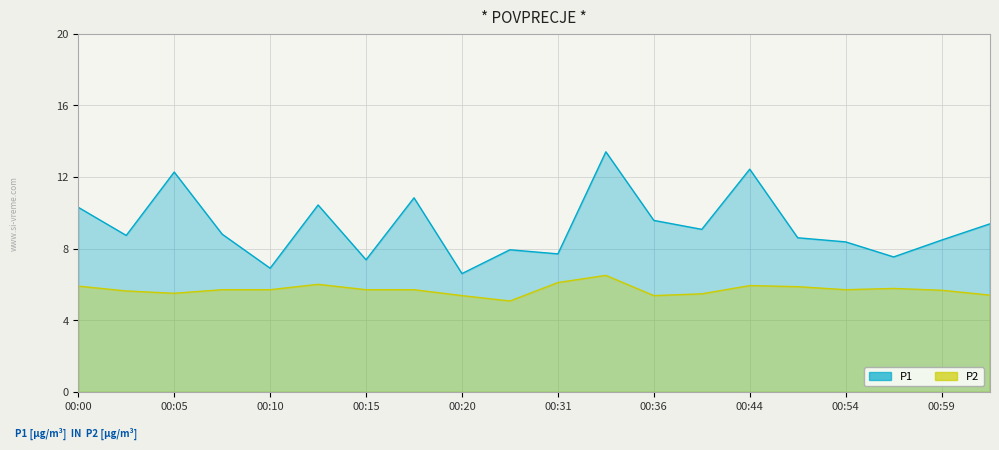

What is the value of the P1 point at the 1st from the left?

10.3